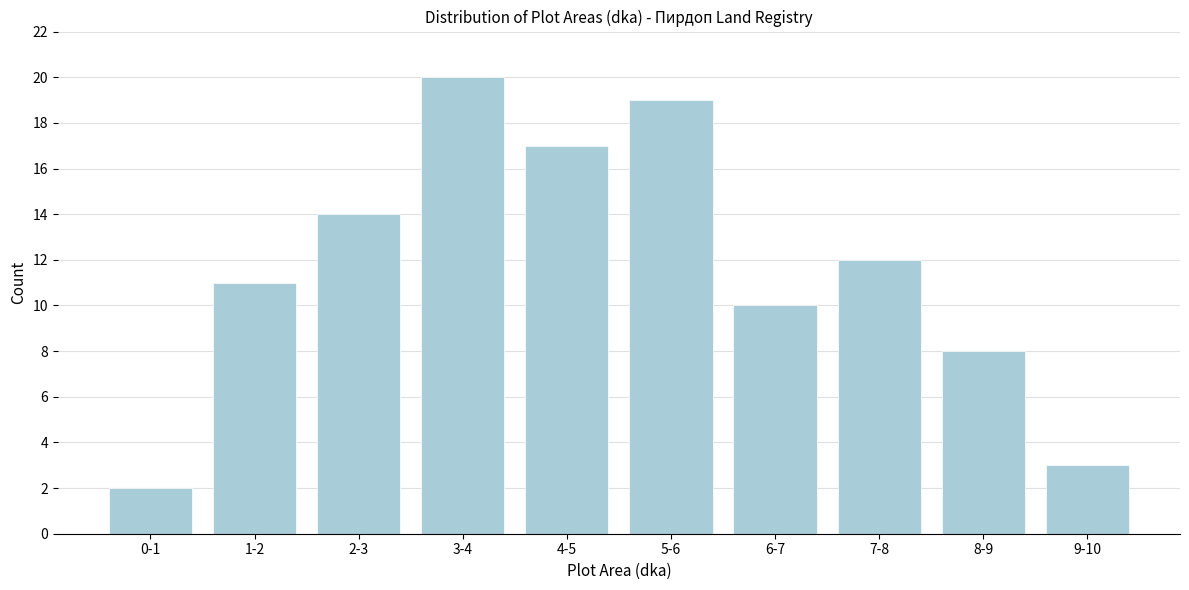

Reading left to right, list all the values displayed in this chart.

0-1=2	1-2=11	2-3=14	3-4=20	4-5=17	5-6=19	6-7=10	7-8=12	8-9=8	9-10=3